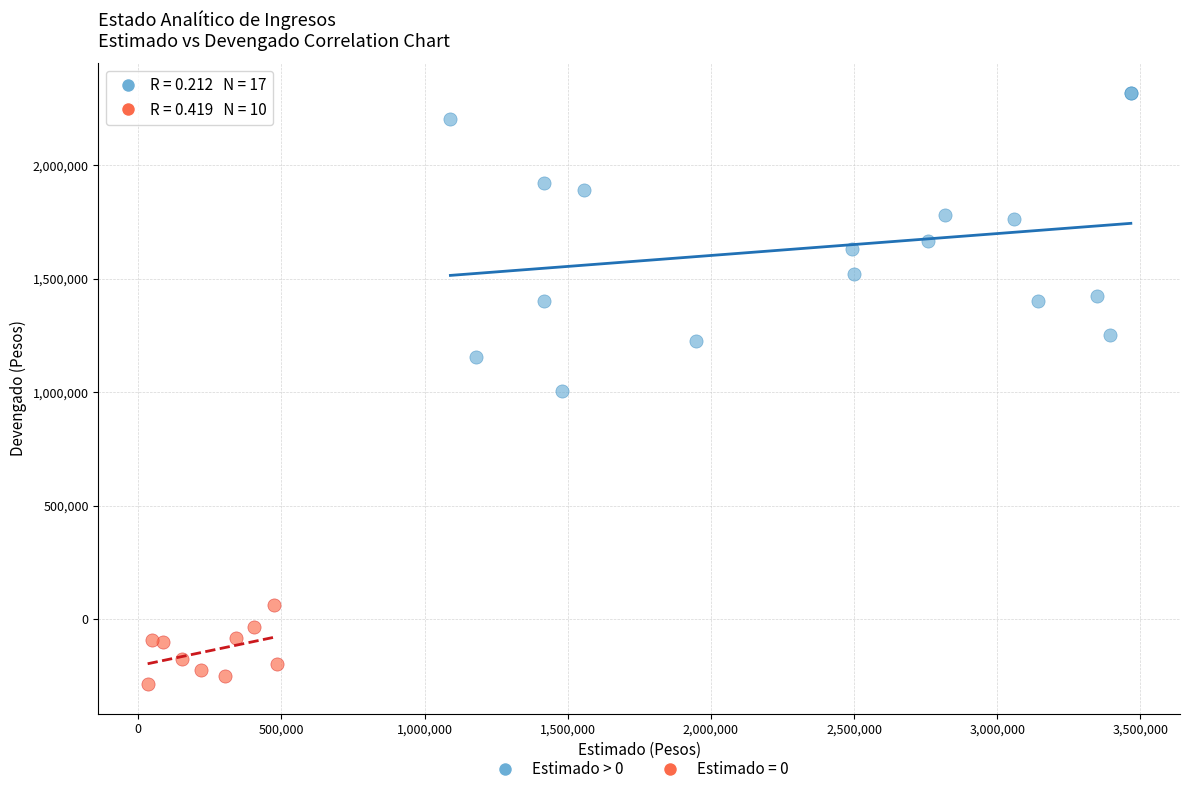

Which series has the largest Y range (max minus min)?

Estimado > 0